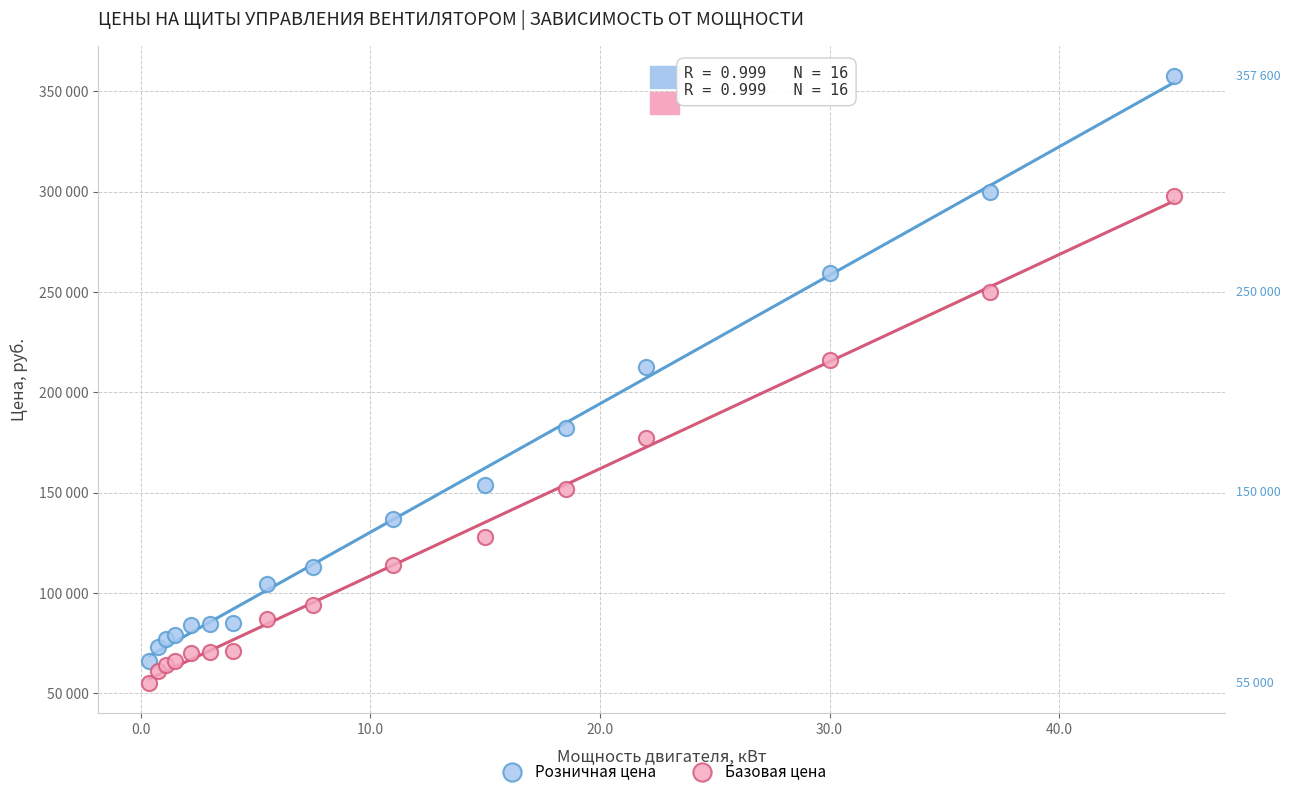

What are all the series names shown in the legend?

Розничная цена, Базовая цена